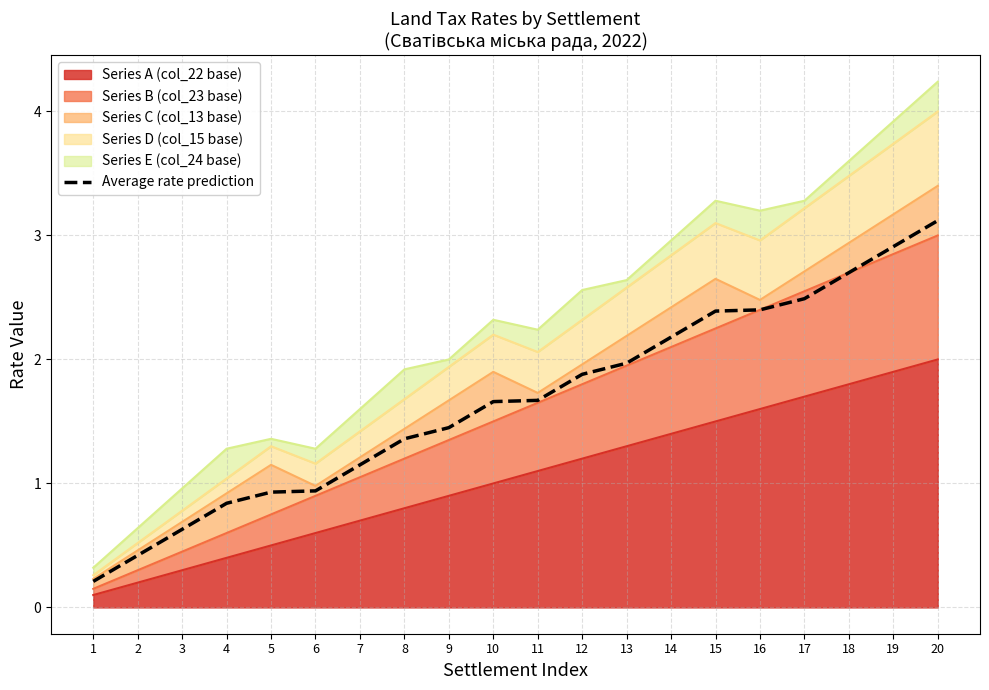

How many values are below 1?

6